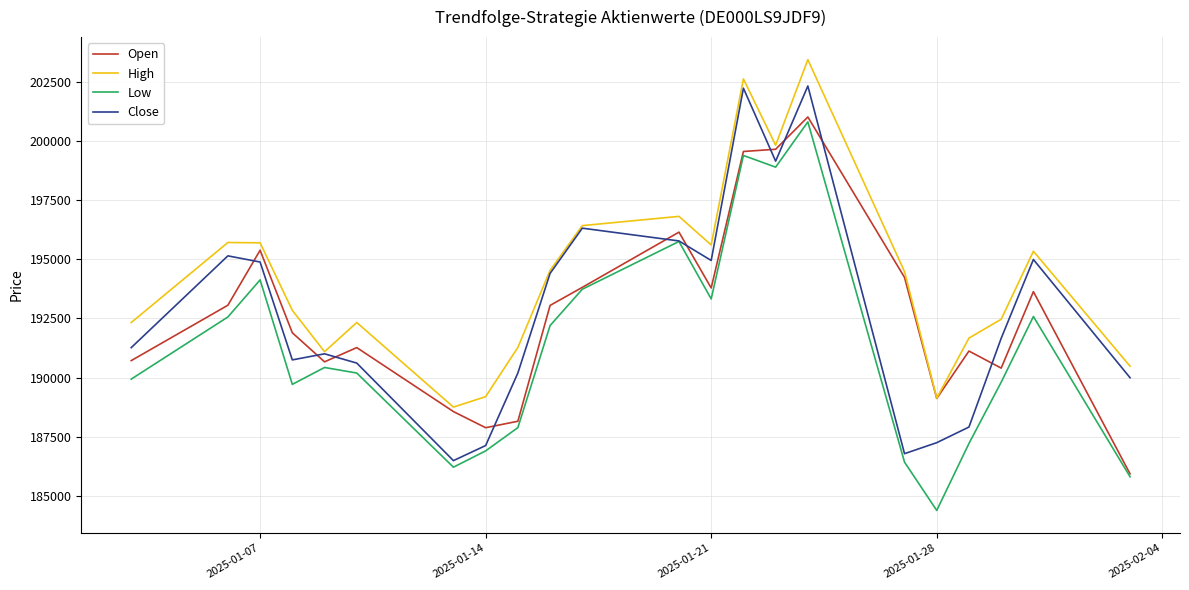

What is the lowest value of the Low series?

184379